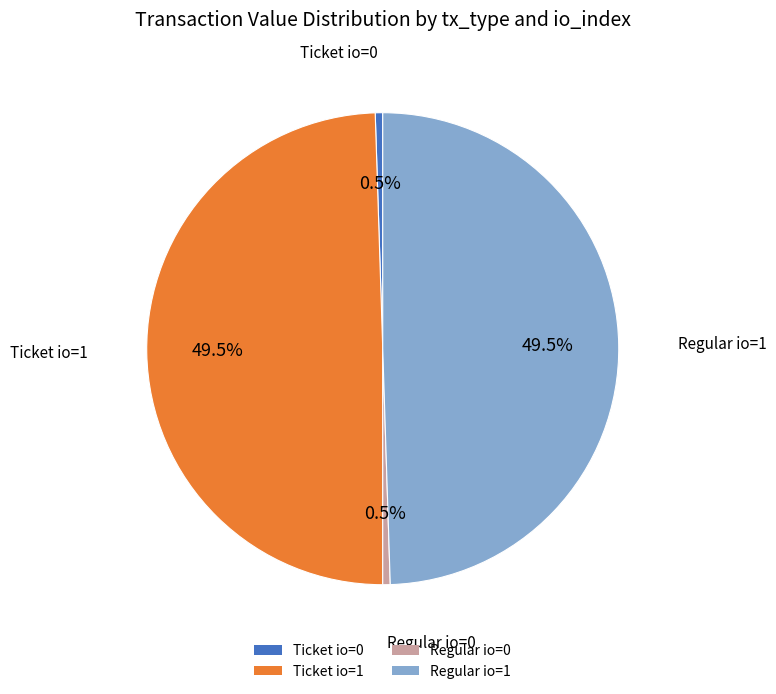

Does Ticket io=0 represent more than half of the total?

No